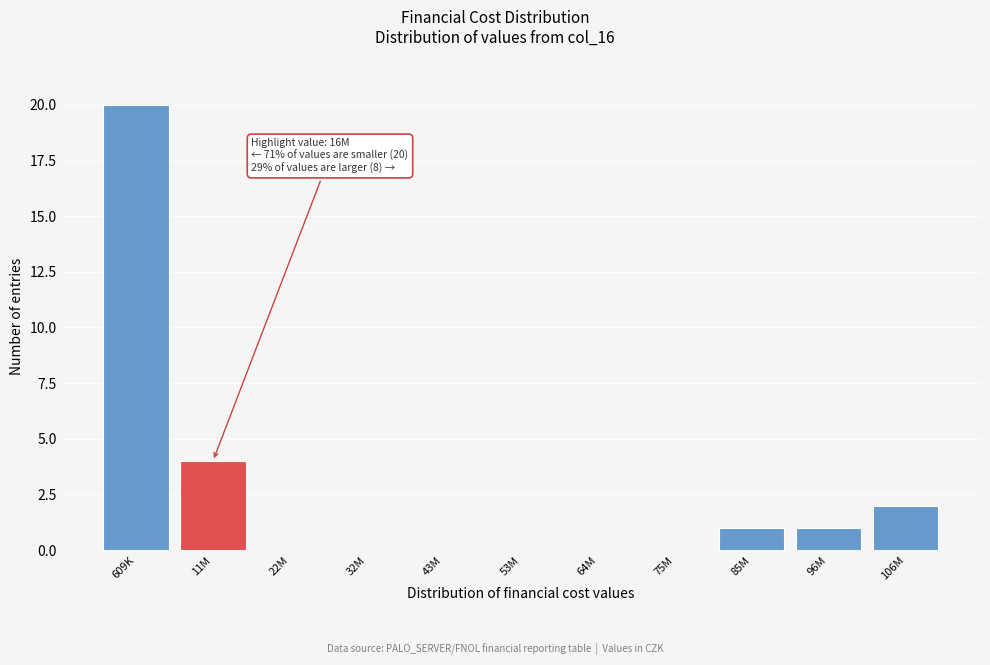

Reading left to right, list all the values displayed in this chart.

609K=20	11M=4	22M=0	32M=0	43M=0	53M=0	64M=0	75M=0	85M=1	96M=1	106M=2